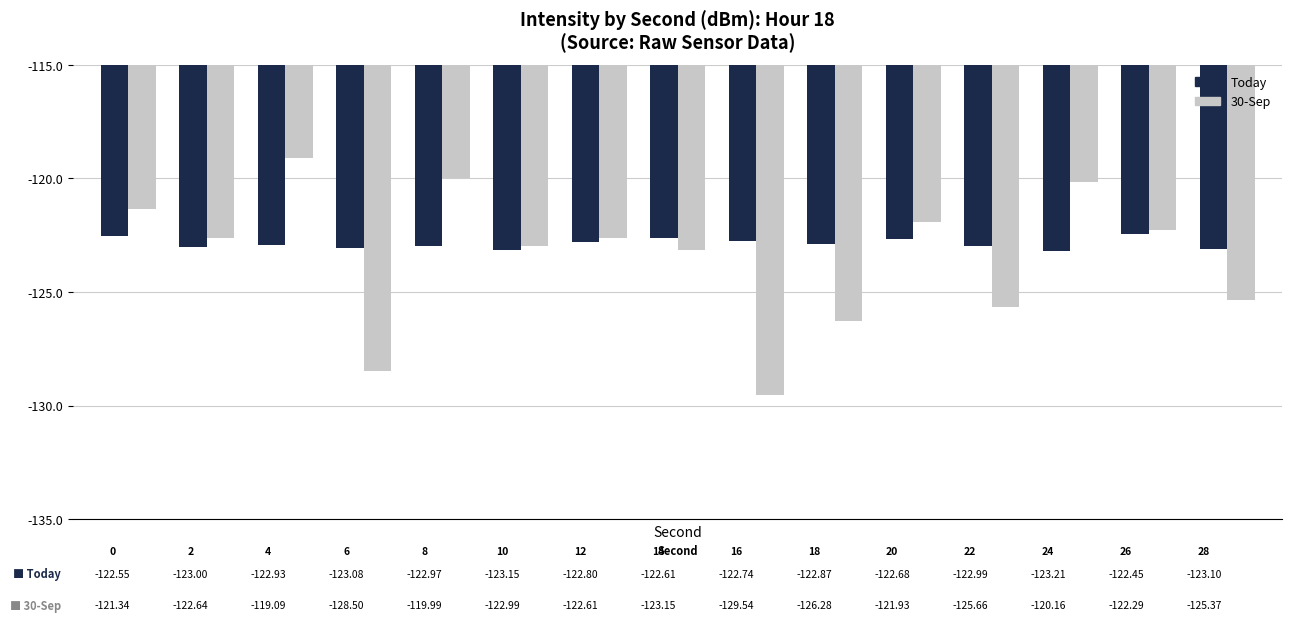

What is the maximum value shown in the chart?

-119.1